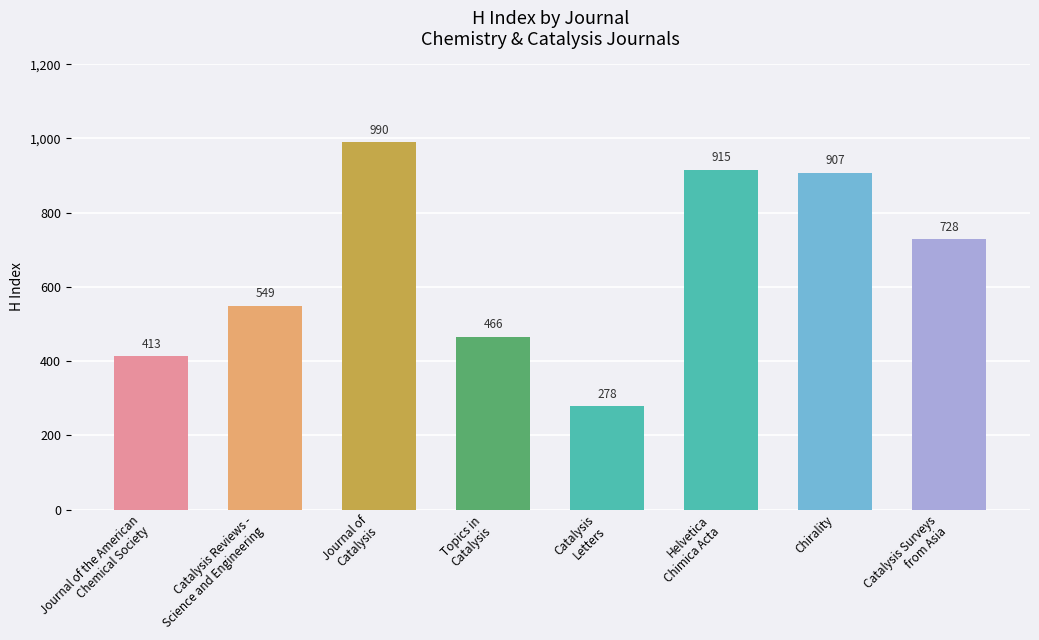

What is the value of the 5th bar from the left?

278